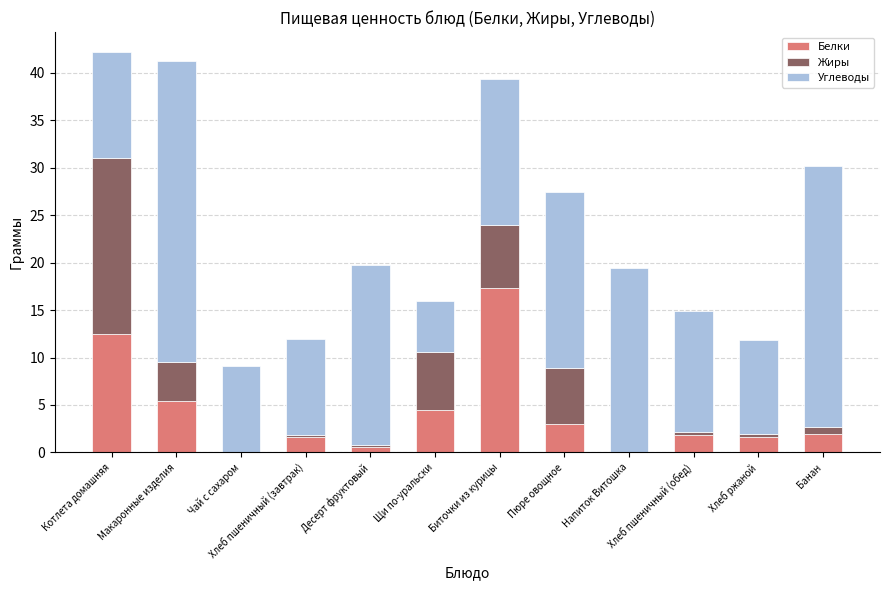

What is the highest value of the Белки series?

17.3